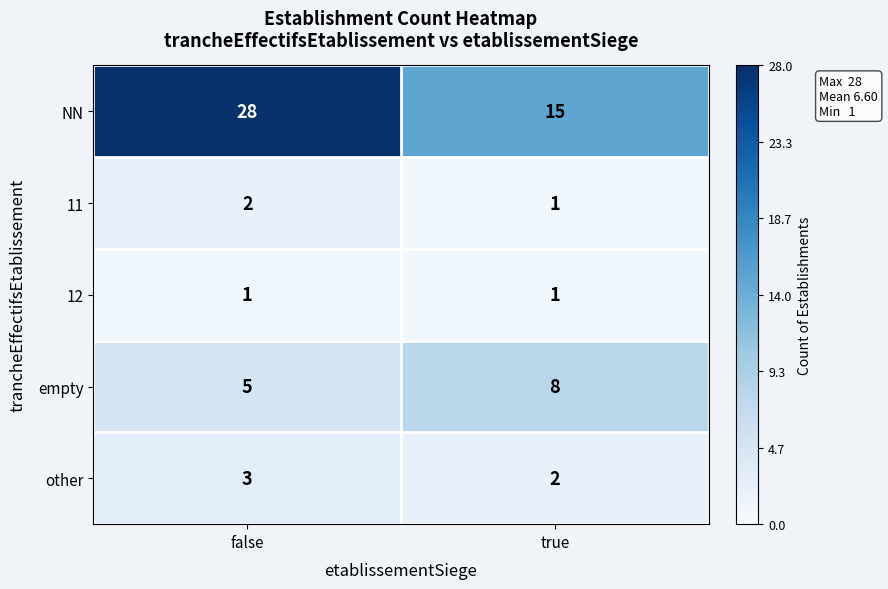

At which label is other closest to 2?

true